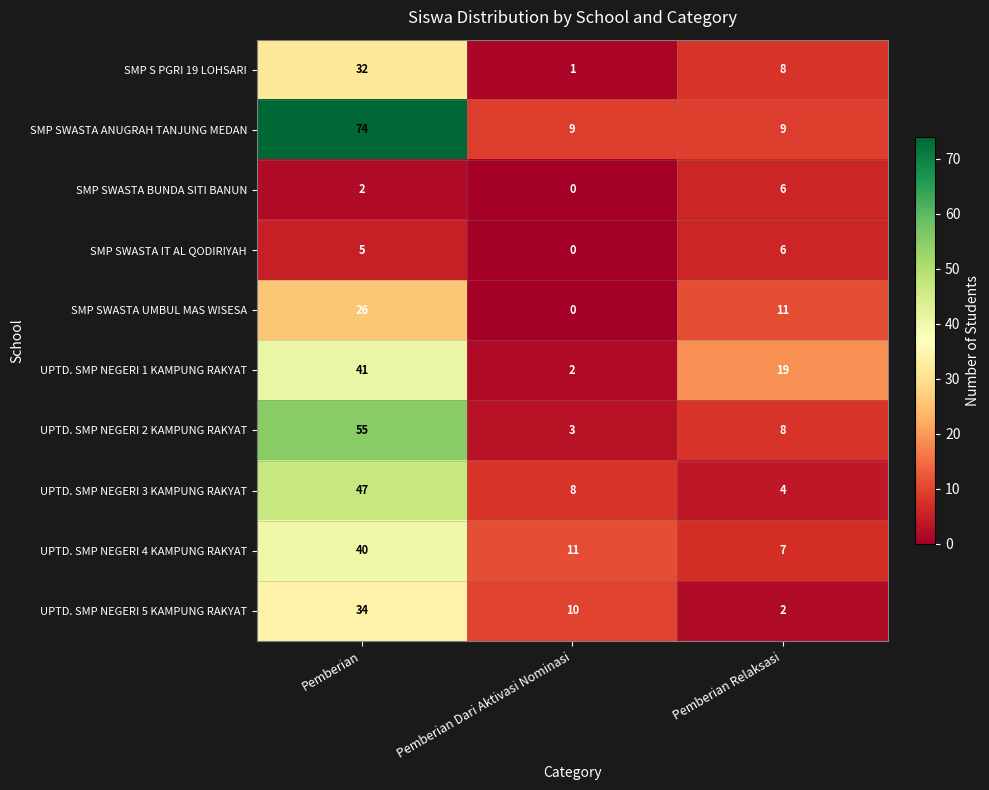

What is the average value of the SMP SWASTA ANUGRAH TANJUNG MEDAN series?

31